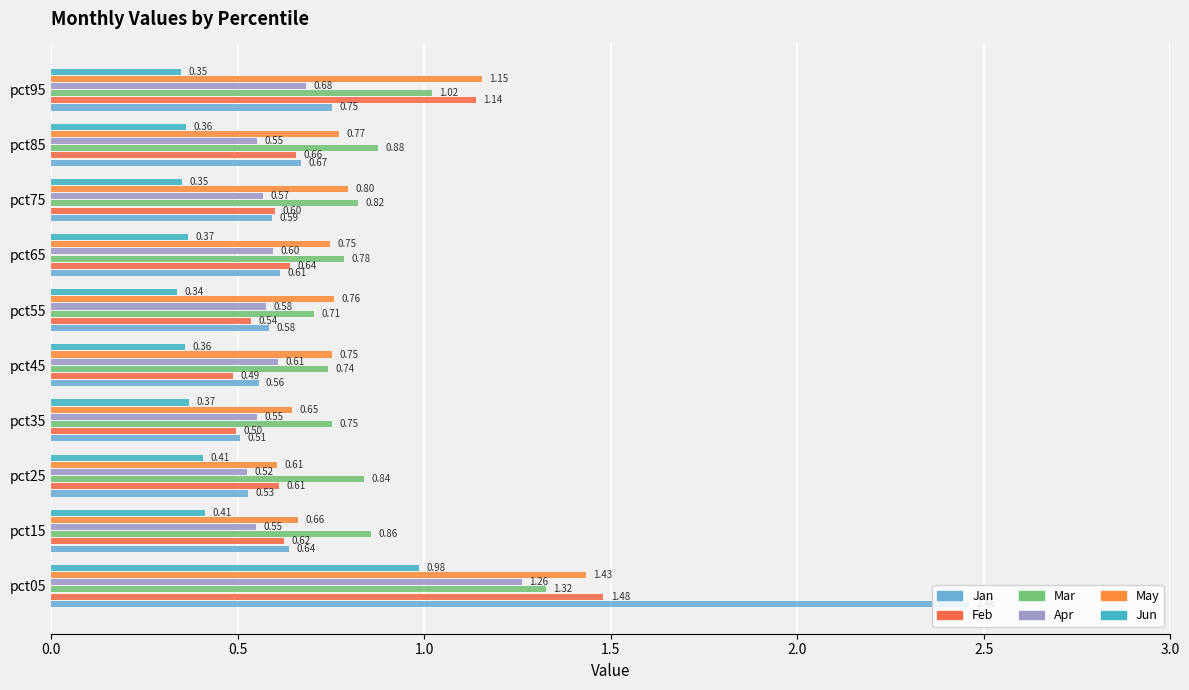

What is the value of the Feb bar at the 9th from the left?

0.7